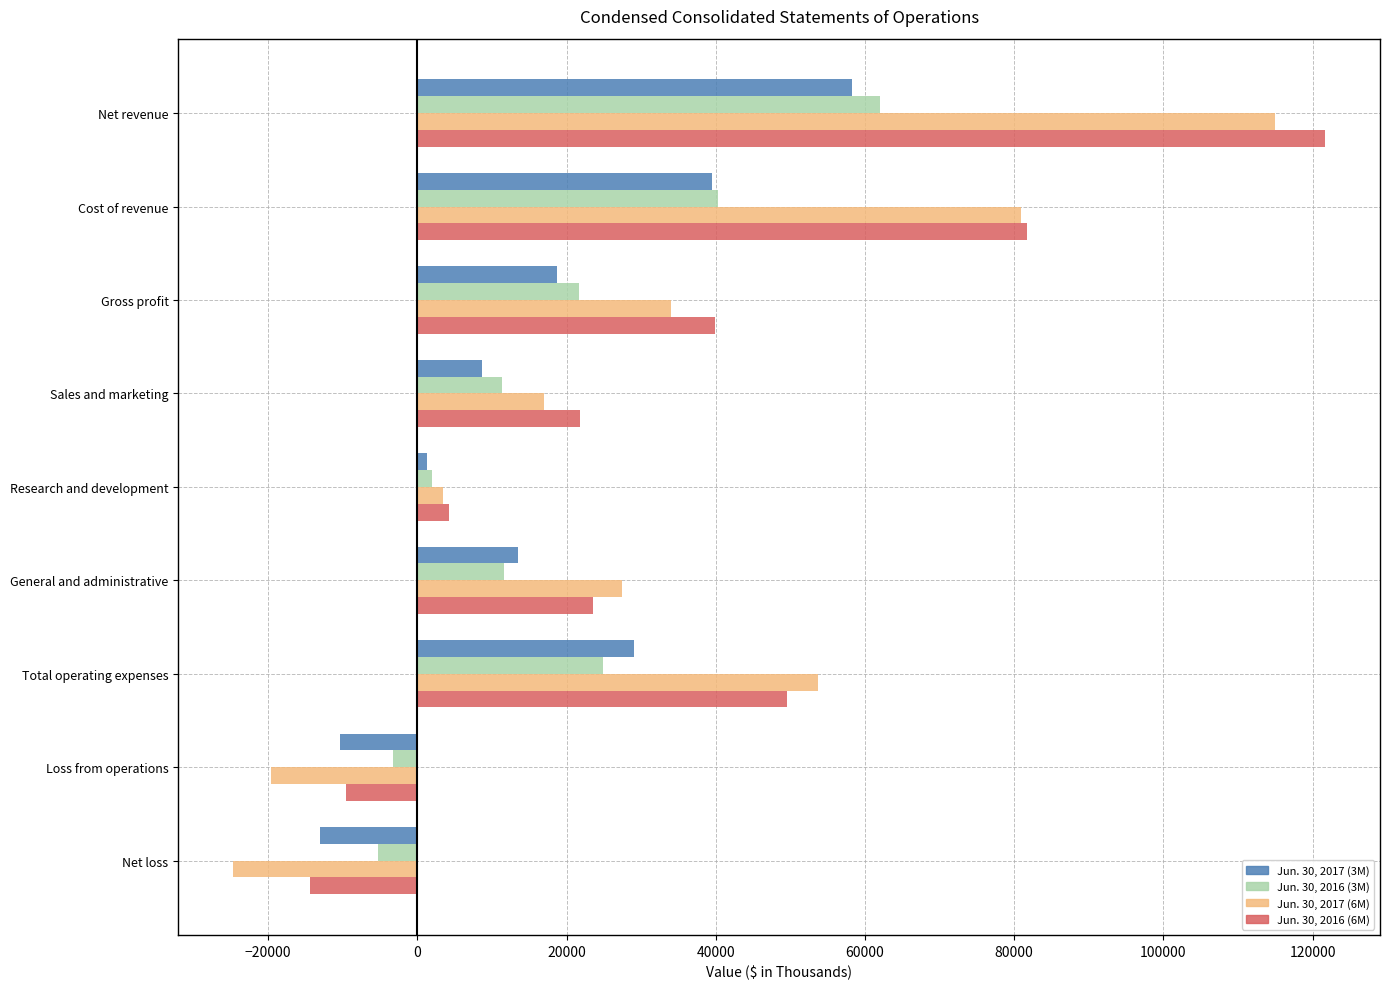

Rank the series at Gross profit from highest to lowest value.

Jun. 30, 2016 (6M), Jun. 30, 2017 (6M), Jun. 30, 2016 (3M), Jun. 30, 2017 (3M)